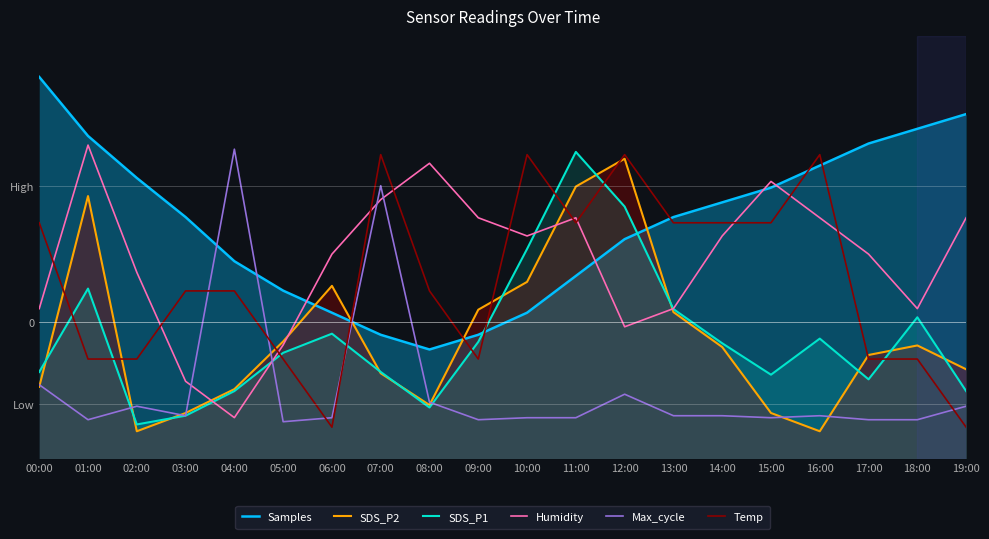

How many data points in Humidity are less than 63?

10